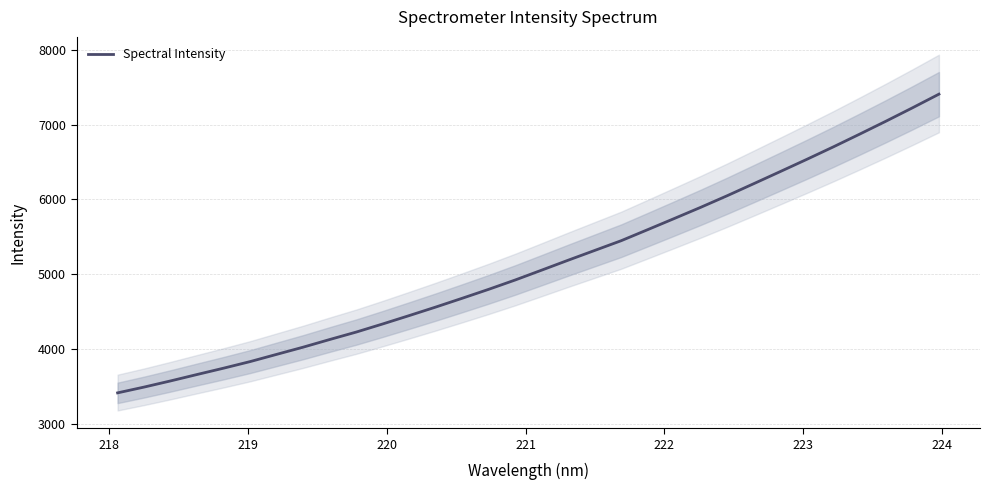

What is the minimum value for Spectral Intensity?

3416.6